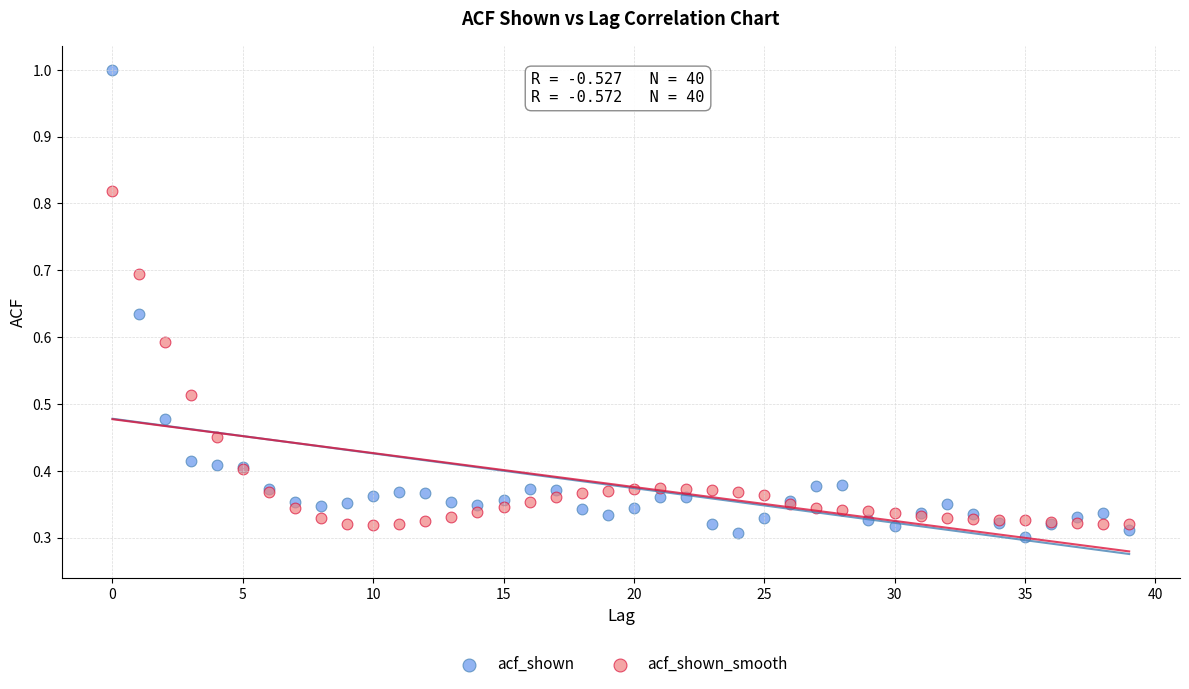

Which series has the largest Y range (max minus min)?

acf_shown